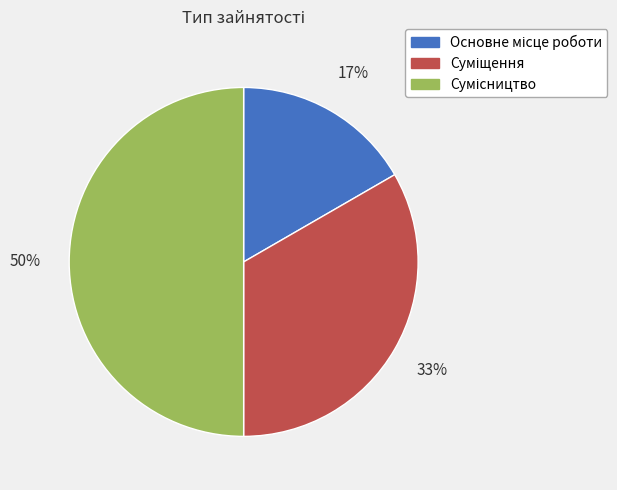

To the nearest percent, what is the difference between the largest and smallest slice percentages?

33%